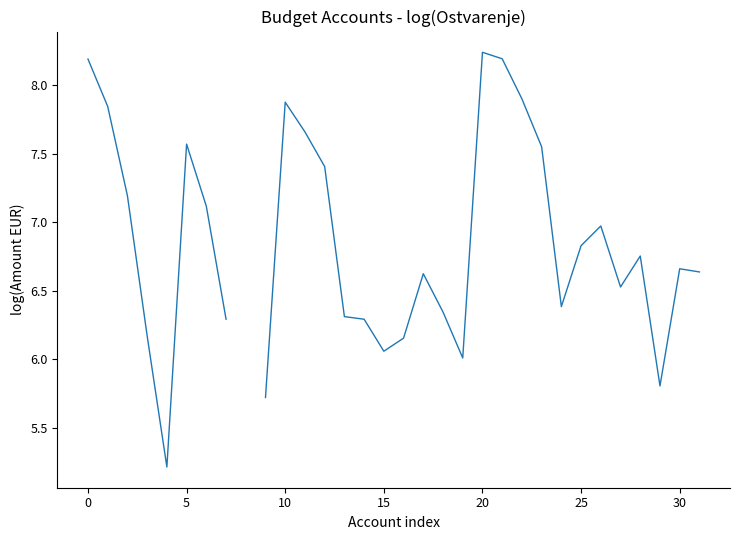

Is it true that the value at 14 is 9.0?

False